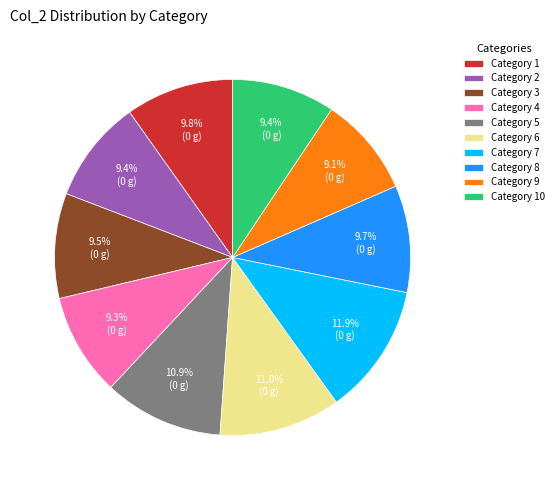

What is the largest slice in the pie chart?

Category 7